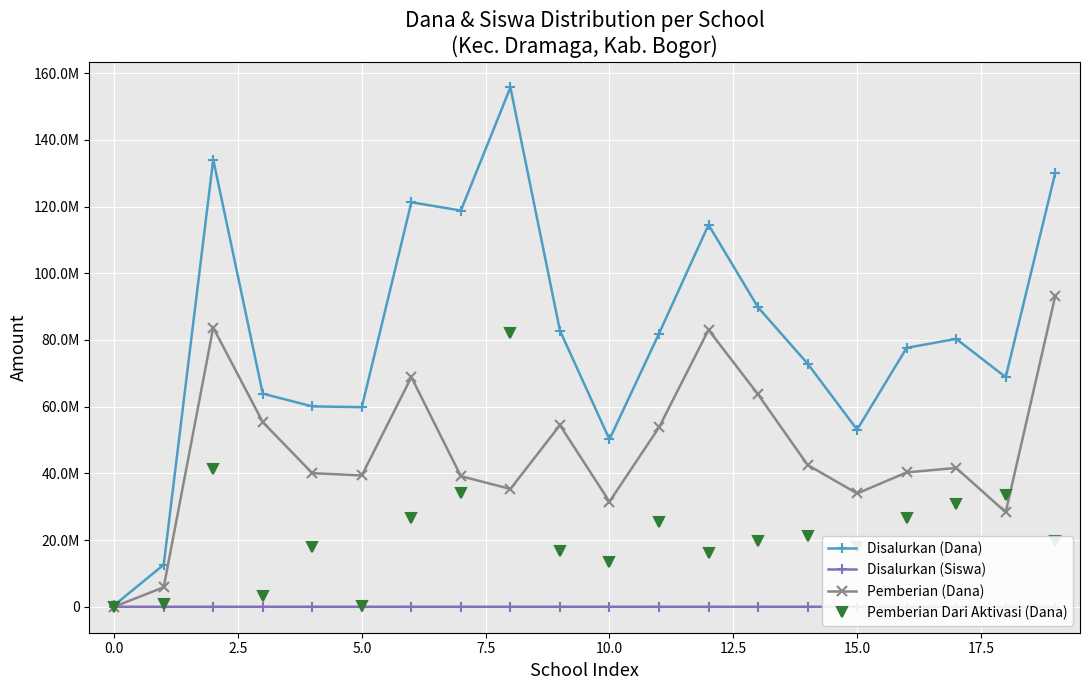

What are all the series names shown in the legend?

Disalurkan (Dana), Disalurkan (Siswa), Pemberian (Dana), Pemberian Dari Aktivasi (Dana)